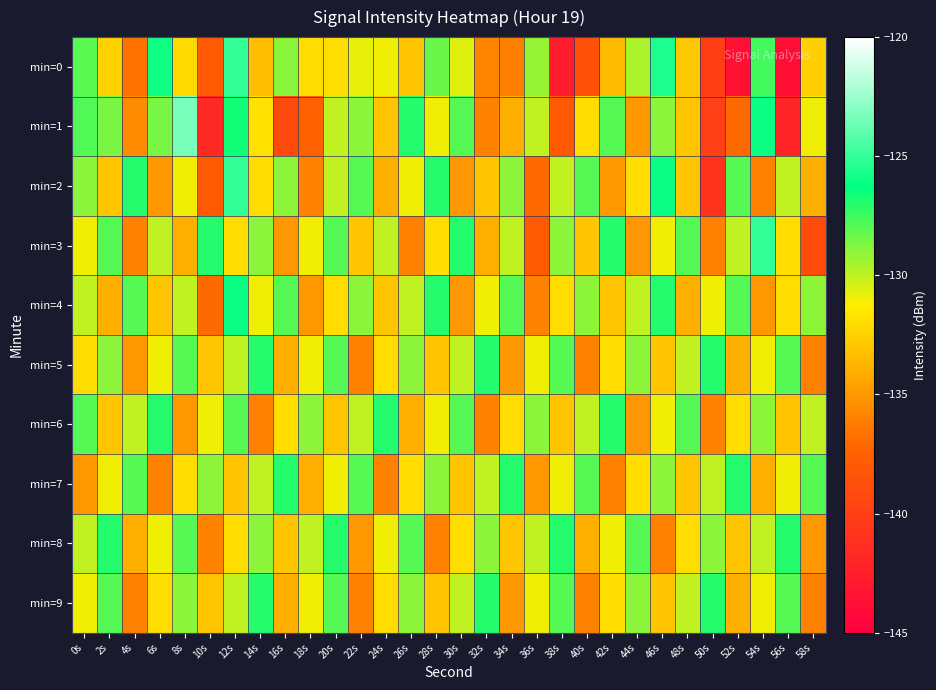

Reading left to right, extract all data points from this chart.

min=0: 0s=-128.1	2s=-132.4	4s=-136.7	6s=-125.9	8s=-132.1	10s=-137.9	12s=-125.1	14s=-133.4	16s=-129.0	18s=-132.0	20s=-131.9	22s=-130.8	24s=-131.0	26s=-133.1	28s=-128.4	30s=-130.6	32s=-135.9	34s=-136.0	36s=-129.2	38s=-142.7	40s=-138.6	42s=-133.4	44s=-129.6	46s=-125.6	48s=-133.0	50s=-140.0	52s=-143.6	54s=-127.6	56s=-143.8	58s=-132.6
min=1: 0s=-127.8	2s=-128.7	4s=-135.5	6s=-128.7	8s=-123.4	10s=-141.8	12s=-126.6	14s=-131.8	16s=-139.2	18s=-137.5	20s=-130.0	22s=-129.0	24s=-133.0	26s=-127.0	28s=-131.0	30s=-128.0	32s=-136.0	34s=-134.0	36s=-130.0	38s=-138.0	40s=-132.0	42s=-128.0	44s=-135.0	46s=-129.0	48s=-133.0	50s=-140.0	52s=-137.0	54s=-126.0	56s=-142.0	58s=-131.0
min=2: 0s=-129.0	2s=-133.0	4s=-127.0	6s=-135.0	8s=-131.0	10s=-138.0	12s=-125.0	14s=-132.0	16s=-129.0	18s=-136.0	20s=-130.0	22s=-128.0	24s=-134.0	26s=-131.0	28s=-127.0	30s=-135.0	32s=-133.0	34s=-129.0	36s=-137.0	38s=-130.0	40s=-128.0	42s=-135.0	44s=-132.0	46s=-126.0	48s=-133.0	50s=-141.0	52s=-128.0	54s=-136.0	56s=-130.0	58s=-134.0
min=3: 0s=-131.0	2s=-128.0	4s=-136.0	6s=-130.0	8s=-134.0	10s=-127.0	12s=-132.0	14s=-129.0	16s=-135.0	18s=-131.0	20s=-128.0	22s=-133.0	24s=-130.0	26s=-136.0	28s=-132.0	30s=-127.0	32s=-134.0	34s=-130.0	36s=-138.0	38s=-129.0	40s=-133.0	42s=-127.0	44s=-135.0	46s=-131.0	48s=-128.0	50s=-136.0	52s=-130.0	54s=-125.0	56s=-132.0	58s=-139.0
min=4: 0s=-130.0	2s=-134.0	4s=-128.0	6s=-133.0	8s=-130.0	10s=-137.0	12s=-126.0	14s=-131.0	16s=-128.0	18s=-135.0	20s=-132.0	22s=-129.0	24s=-133.0	26s=-130.0	28s=-127.0	30s=-135.0	32s=-131.0	34s=-128.0	36s=-136.0	38s=-132.0	40s=-129.0	42s=-133.0	44s=-130.0	46s=-127.0	48s=-134.0	50s=-131.0	52s=-128.0	54s=-135.0	56s=-132.0	58s=-129.0
min=5: 0s=-132.0	2s=-129.0	4s=-135.0	6s=-131.0	8s=-128.0	10s=-133.0	12s=-130.0	14s=-127.0	16s=-134.0	18s=-131.0	20s=-128.0	22s=-136.0	24s=-132.0	26s=-129.0	28s=-133.0	30s=-130.0	32s=-127.0	34s=-135.0	36s=-131.0	38s=-128.0	40s=-136.0	42s=-132.0	44s=-129.0	46s=-133.0	48s=-130.0	50s=-127.0	52s=-134.0	54s=-131.0	56s=-128.0	58s=-136.0
min=6: 0s=-128.0	2s=-133.0	4s=-130.0	6s=-127.0	8s=-135.0	10s=-131.0	12s=-128.0	14s=-136.0	16s=-132.0	18s=-129.0	20s=-133.0	22s=-130.0	24s=-127.0	26s=-134.0	28s=-131.0	30s=-128.0	32s=-136.0	34s=-132.0	36s=-129.0	38s=-133.0	40s=-130.0	42s=-127.0	44s=-135.0	46s=-131.0	48s=-128.0	50s=-136.0	52s=-132.0	54s=-129.0	56s=-133.0	58s=-130.0
min=7: 0s=-135.0	2s=-131.0	4s=-128.0	6s=-136.0	8s=-132.0	10s=-129.0	12s=-133.0	14s=-130.0	16s=-127.0	18s=-134.0	20s=-131.0	22s=-128.0	24s=-136.0	26s=-132.0	28s=-129.0	30s=-133.0	32s=-130.0	34s=-127.0	36s=-135.0	38s=-131.0	40s=-128.0	42s=-136.0	44s=-132.0	46s=-129.0	48s=-133.0	50s=-130.0	52s=-127.0	54s=-134.0	56s=-131.0	58s=-128.0
min=8: 0s=-130.0	2s=-127.0	4s=-134.0	6s=-131.0	8s=-128.0	10s=-136.0	12s=-132.0	14s=-129.0	16s=-133.0	18s=-130.0	20s=-127.0	22s=-135.0	24s=-131.0	26s=-128.0	28s=-136.0	30s=-132.0	32s=-129.0	34s=-133.0	36s=-130.0	38s=-127.0	40s=-134.0	42s=-131.0	44s=-128.0	46s=-136.0	48s=-132.0	50s=-129.0	52s=-133.0	54s=-130.0	56s=-127.0	58s=-135.0
min=9: 0s=-131.0	2s=-128.0	4s=-136.0	6s=-132.0	8s=-129.0	10s=-133.0	12s=-130.0	14s=-127.0	16s=-134.0	18s=-131.0	20s=-128.0	22s=-136.0	24s=-132.0	26s=-129.0	28s=-133.0	30s=-130.0	32s=-127.0	34s=-135.0	36s=-131.0	38s=-128.0	40s=-136.0	42s=-132.0	44s=-129.0	46s=-133.0	48s=-130.0	50s=-127.0	52s=-134.0	54s=-131.0	56s=-128.0	58s=-136.0